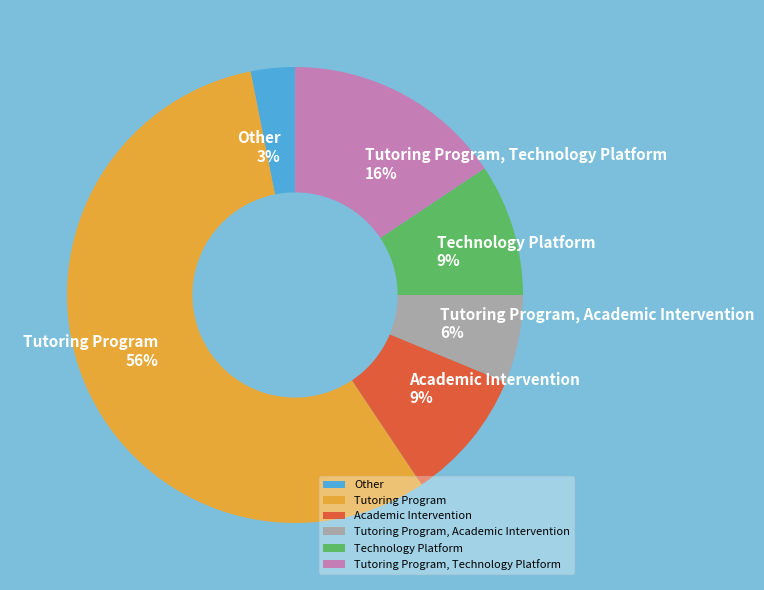

Which slice is the largest?

Tutoring Program